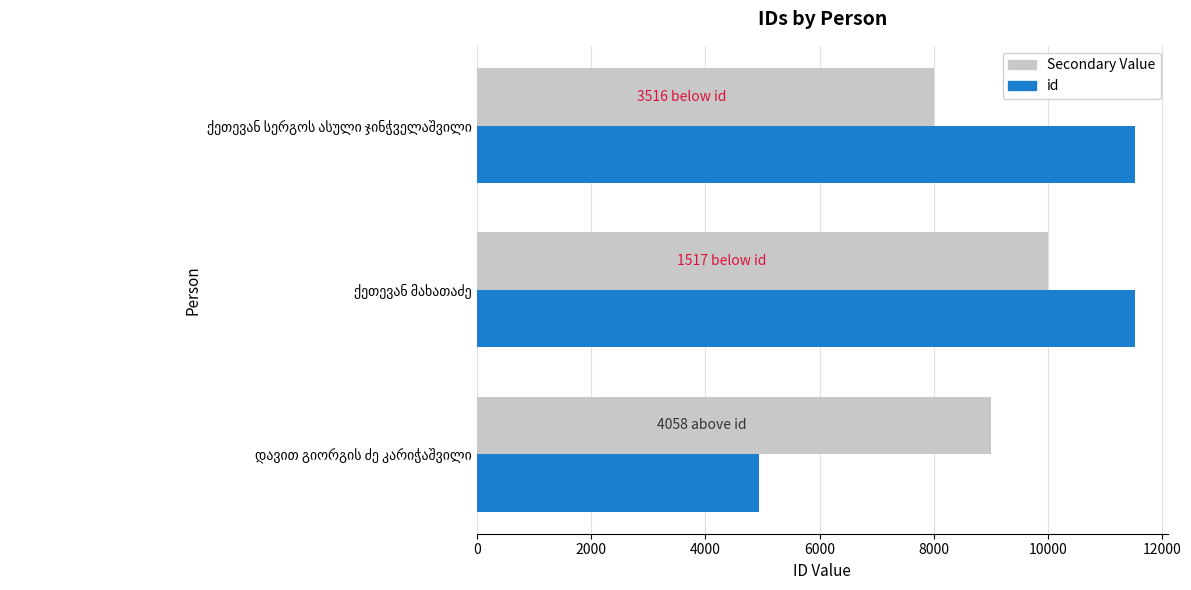

Which series has the widest spread of values?

id